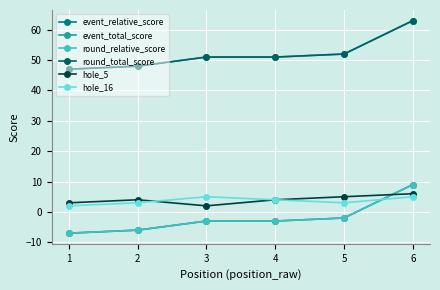

Does the chart have visible grid lines?

Yes